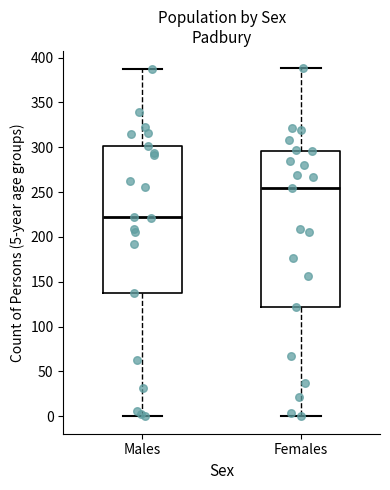

Reading left to right, read every box against the y-axis: the position of its median line, the range the box covers, and the ends of its whiskers. The values are not printed on the chart, so give them approximately, as read against the axis.

Males: median 220, box 140 to 300, whiskers 0 to 385
Females: median 255, box 120 to 295, whiskers 0 to 390